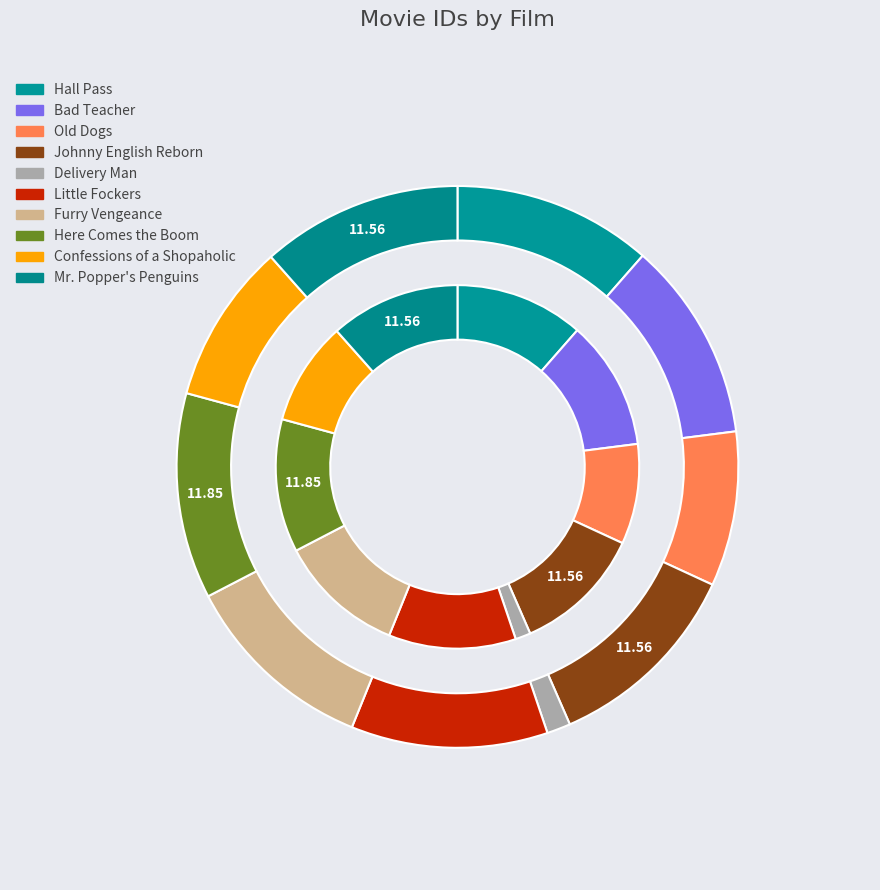

How many segments does this pie chart have?

10